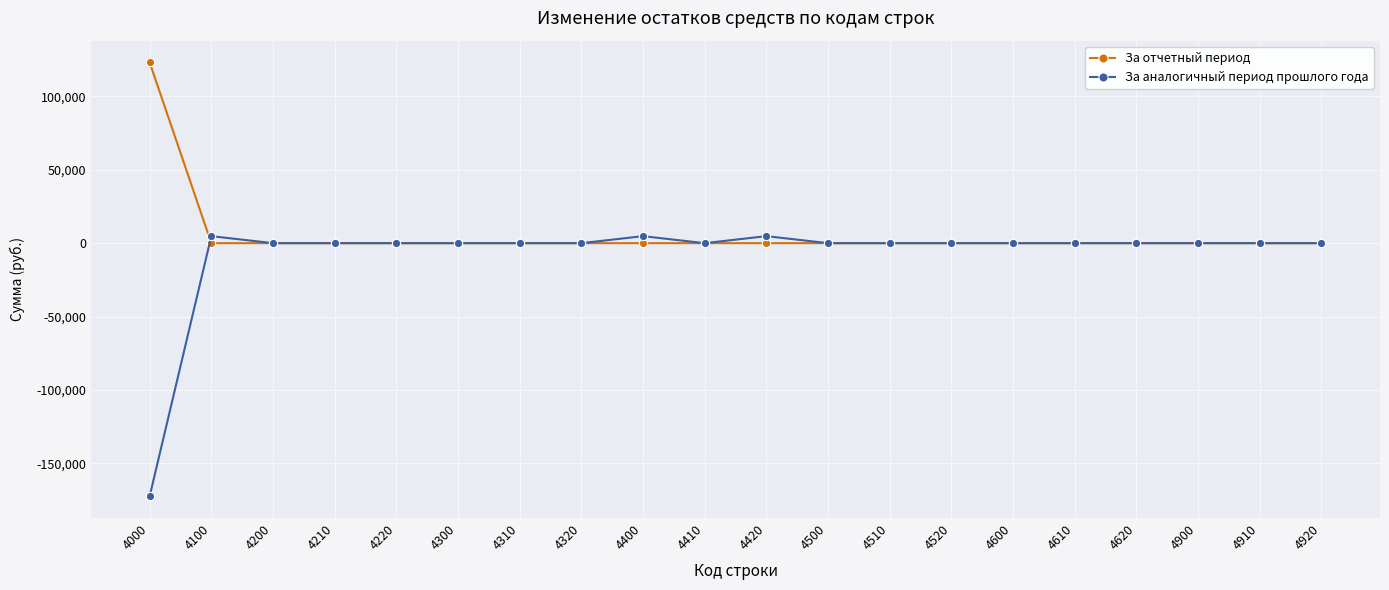

Reading right to left, transcribe all the data shown in this chart.

За отчетный период: 0.0	0.0	0.0	0.0	0.0	0.0	0.0	0.0	0.0	0.0	0.0	0.0	0.0	0.0	0.0	0.0	0.0	0.0	0.0	123197.4
За аналогичный период прошлого года: 0.0	0.0	0.0	0.0	0.0	0.0	0.0	0.0	0.0	4782.7	0.0	4782.7	0.0	0.0	0.0	0.0	0.0	0.0	4782.7	-172516.7